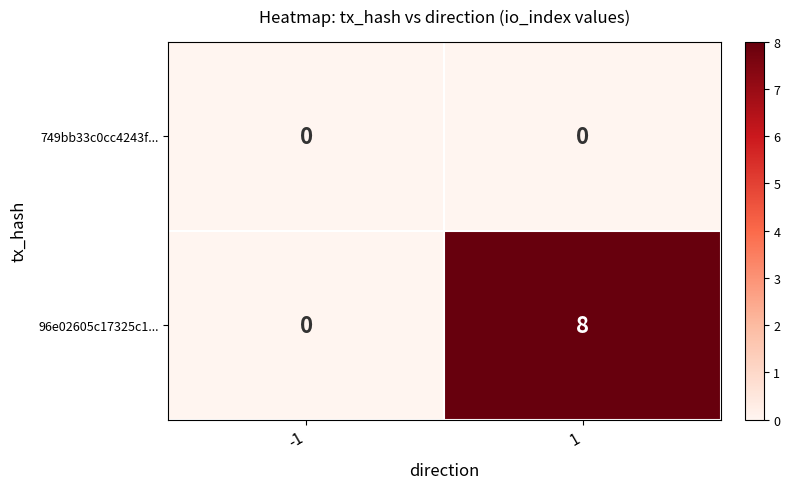

List the series in order of their peak value, lowest first.

749bb33c0cc4243f..., 96e02605c17325c1...